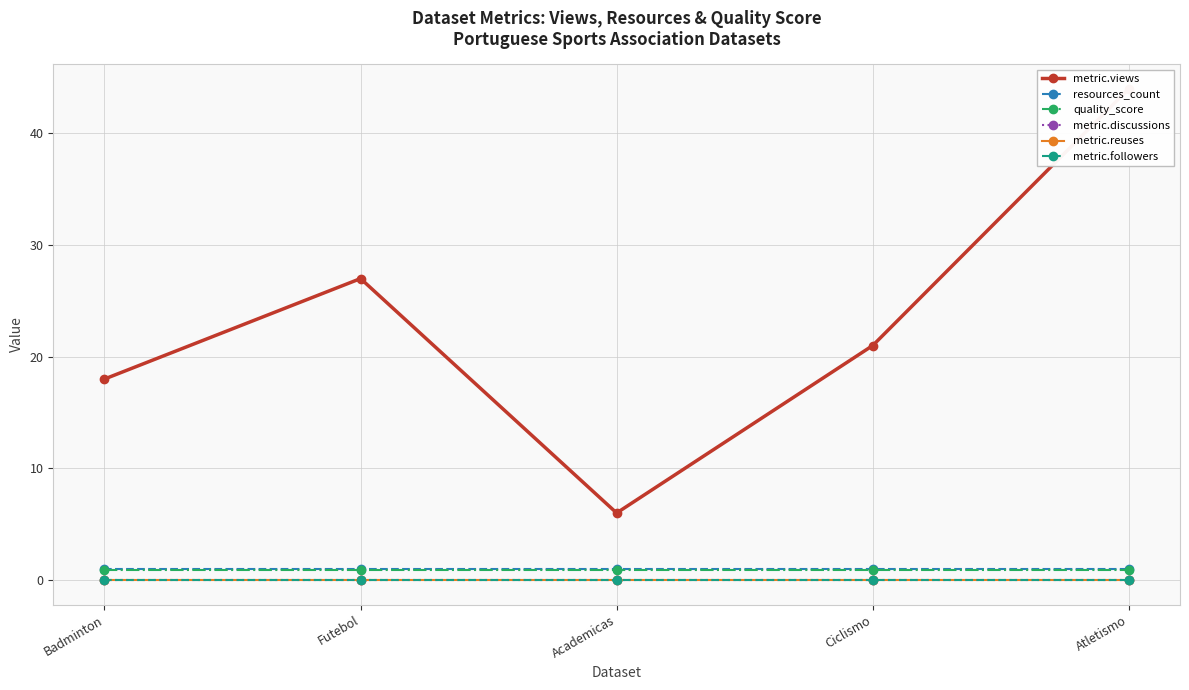

How many lines are shown in the chart?

6